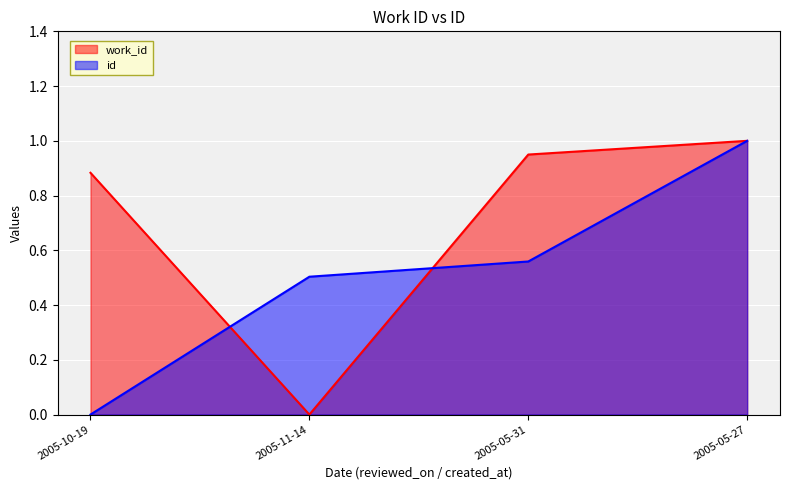

Is it true that work_id equals 0.9 at 2005-05-31?

True